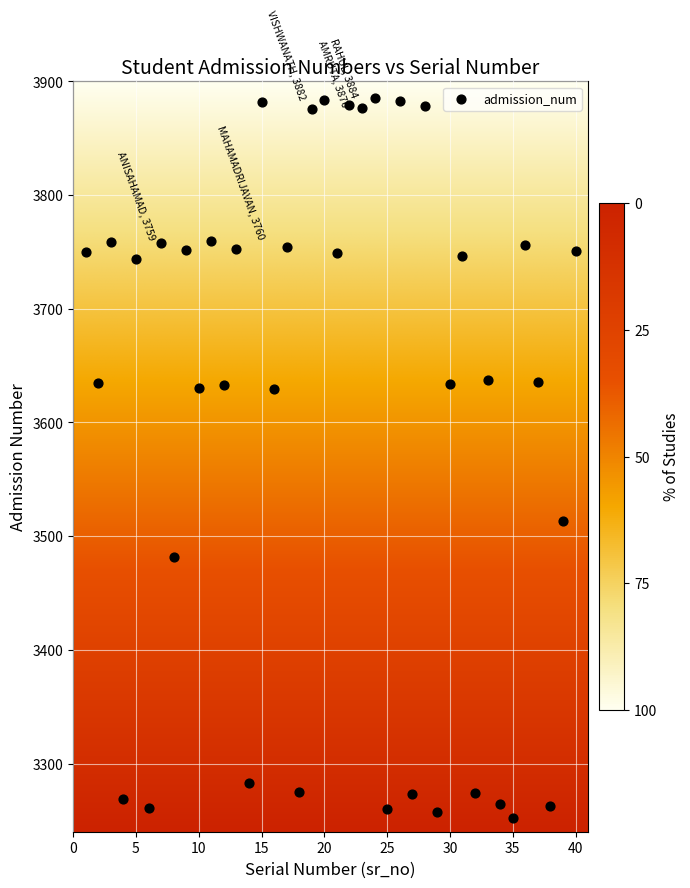

What is the range of Y values (max minus min)?

633